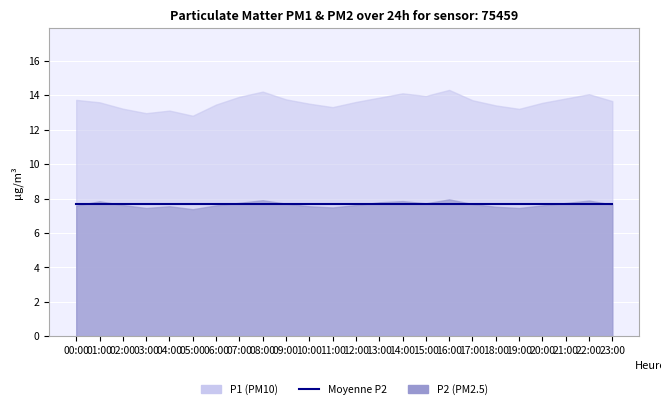

The value of P1 at 14:00 is 7.0. True or false?

False